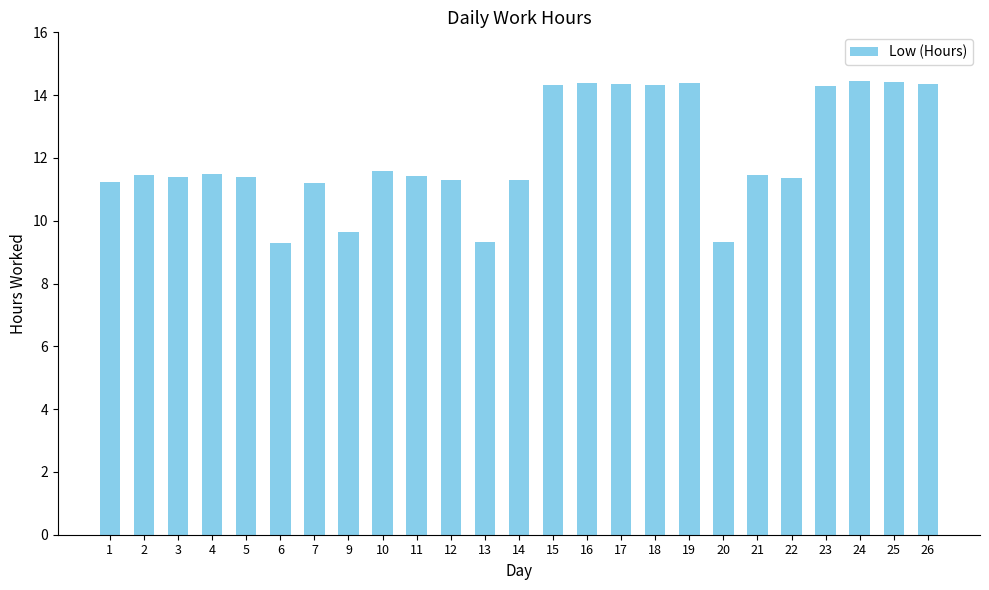

Is it true that the value at 5 is 11.4?

True